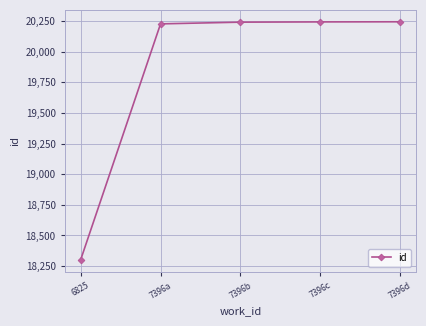

Is it true that the value at 6825 is 4213?

False